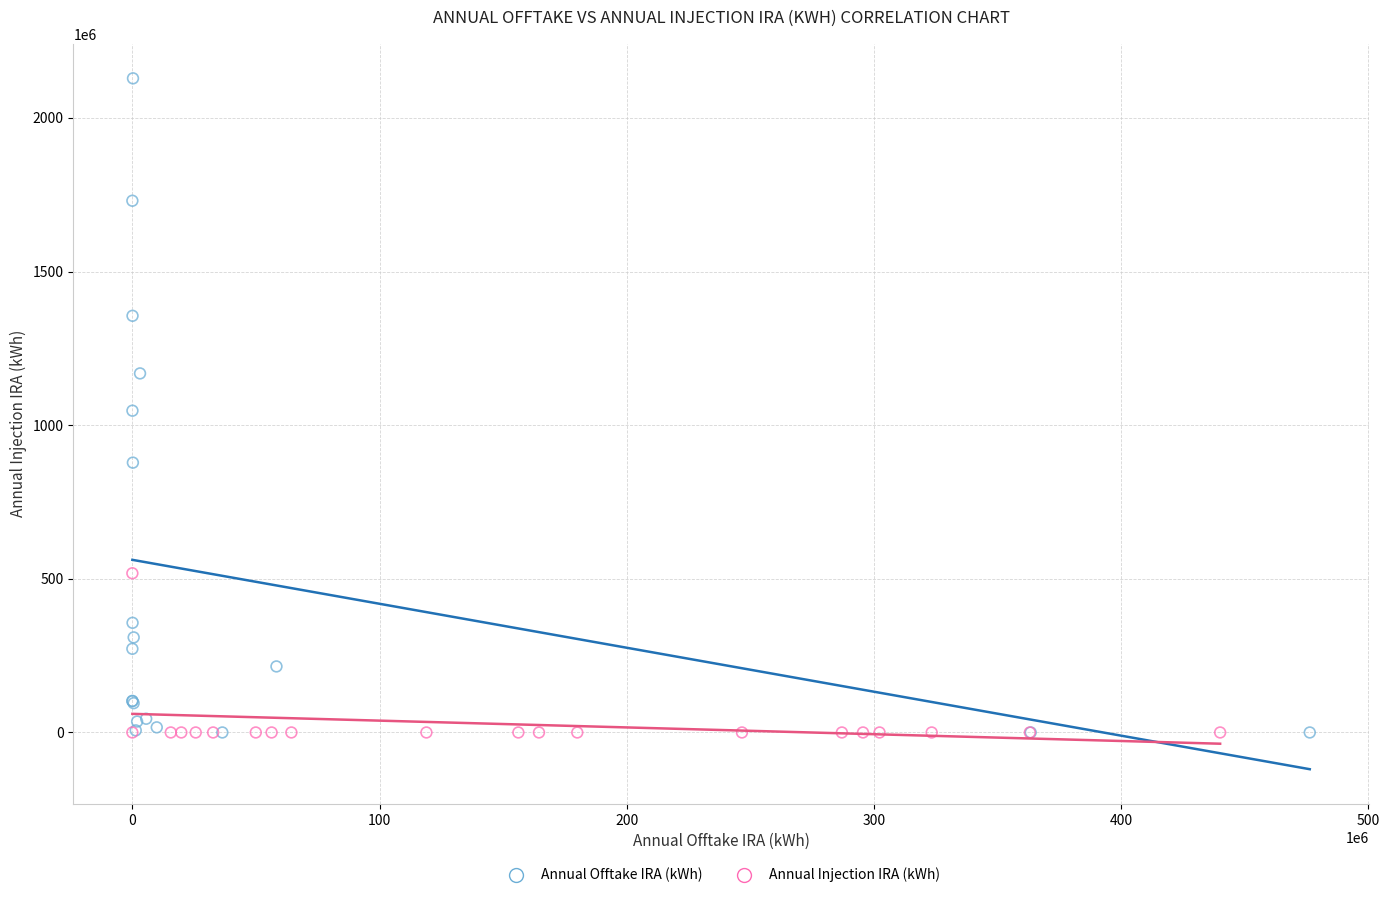

Which series has the largest Y range (max minus min)?

Annual Offtake IRA (kWh)